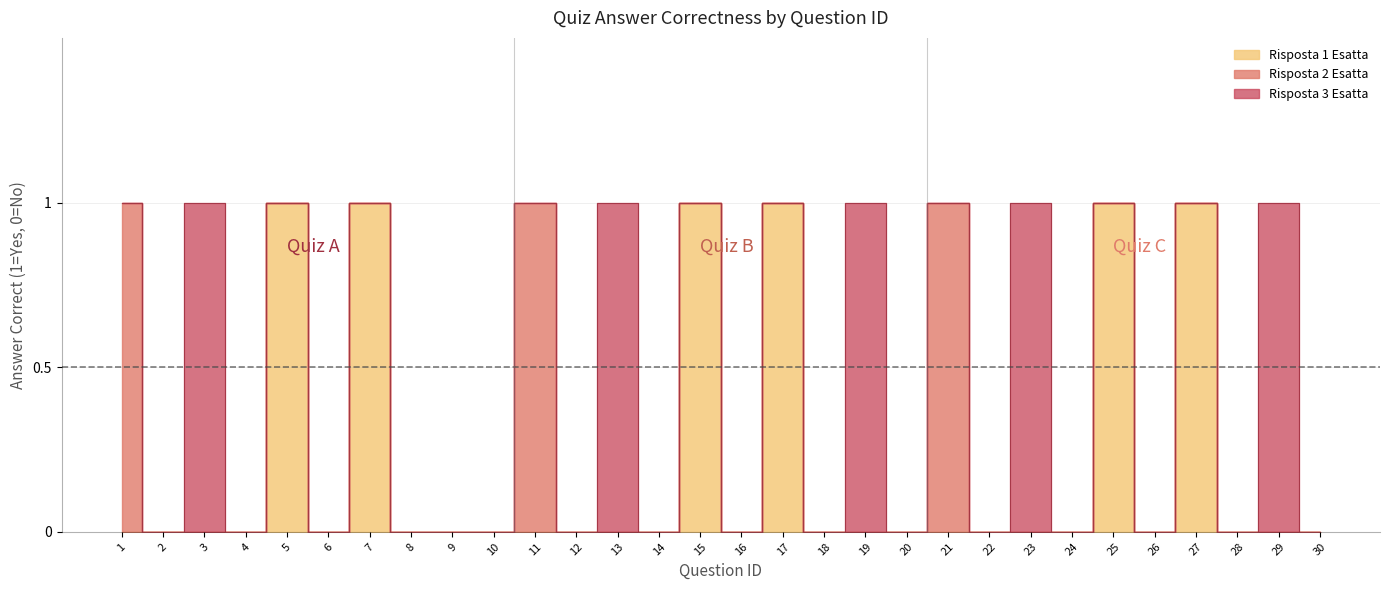

At which category does Risposta 2 Esatta reach its first local peak?

11